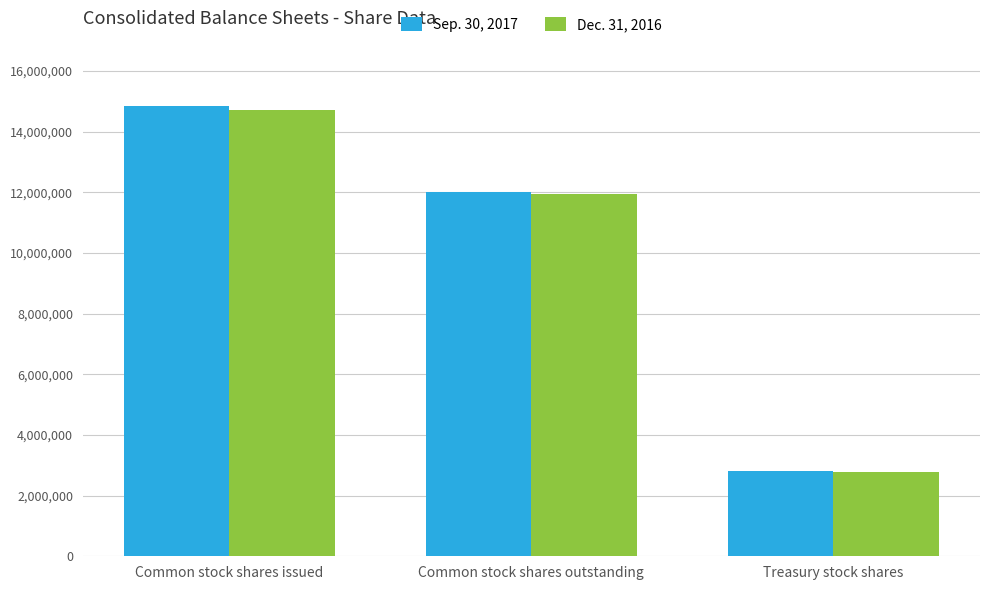

What is the label of the 2nd bar from the right?

Common stock shares outstanding